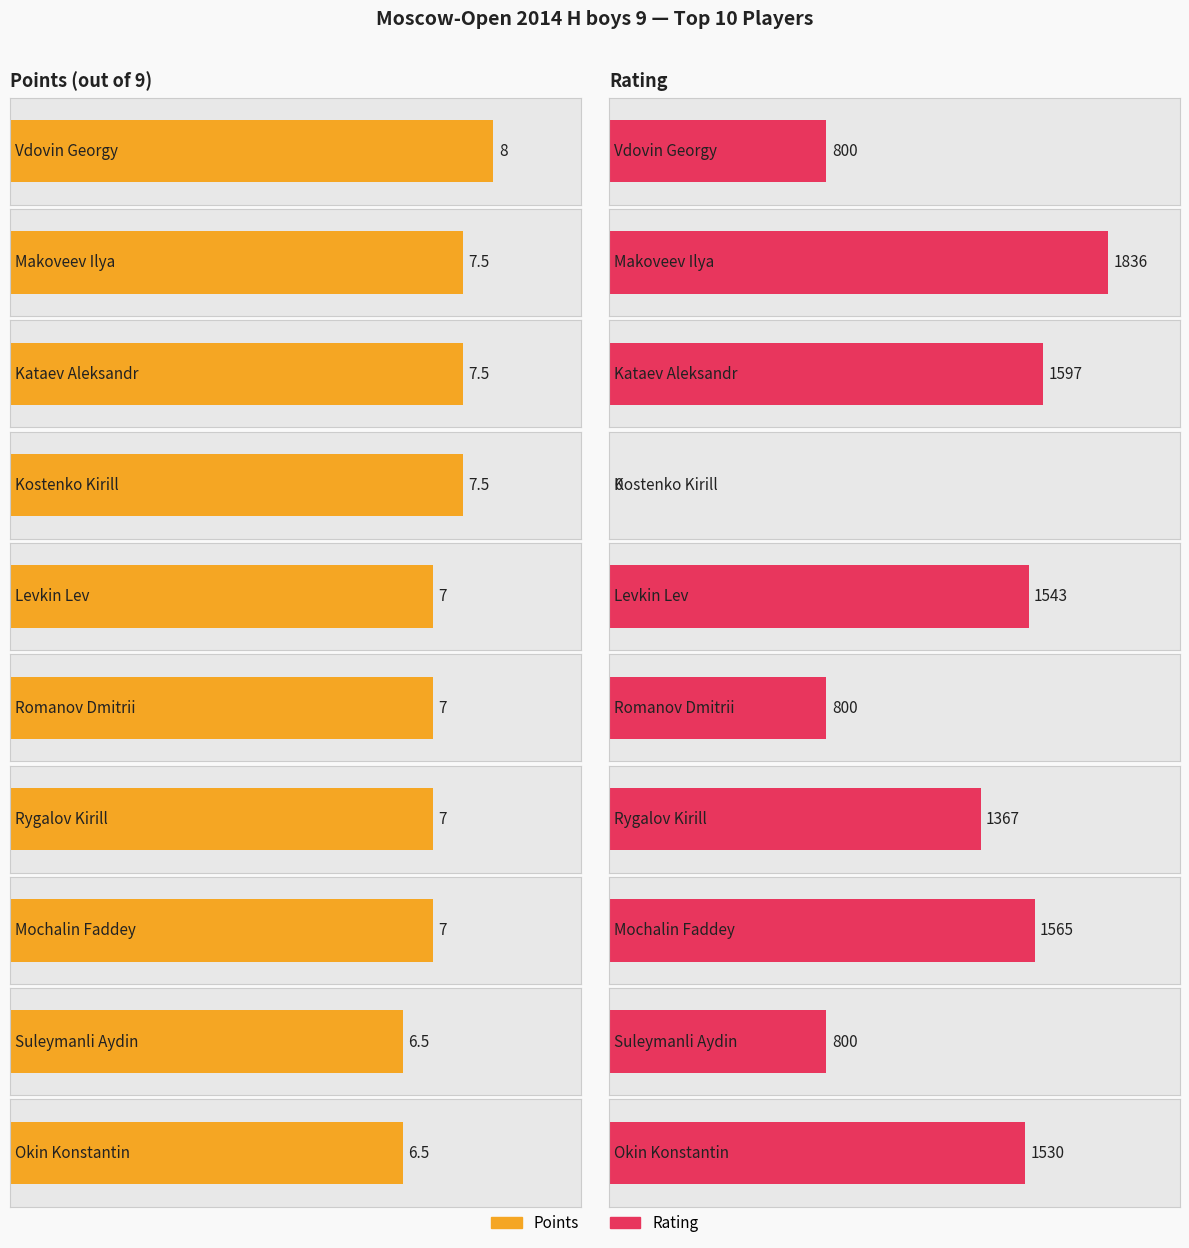

Reading left to right, extract all data points from this chart.

Points: 8.0	7.5	7.5	7.5	7.0	7.0	7.0	7.0	6.5	6.5
Rating: 800.0	1836.0	1597.0	0.0	1543.0	800.0	1367.0	1565.0	800.0	1530.0